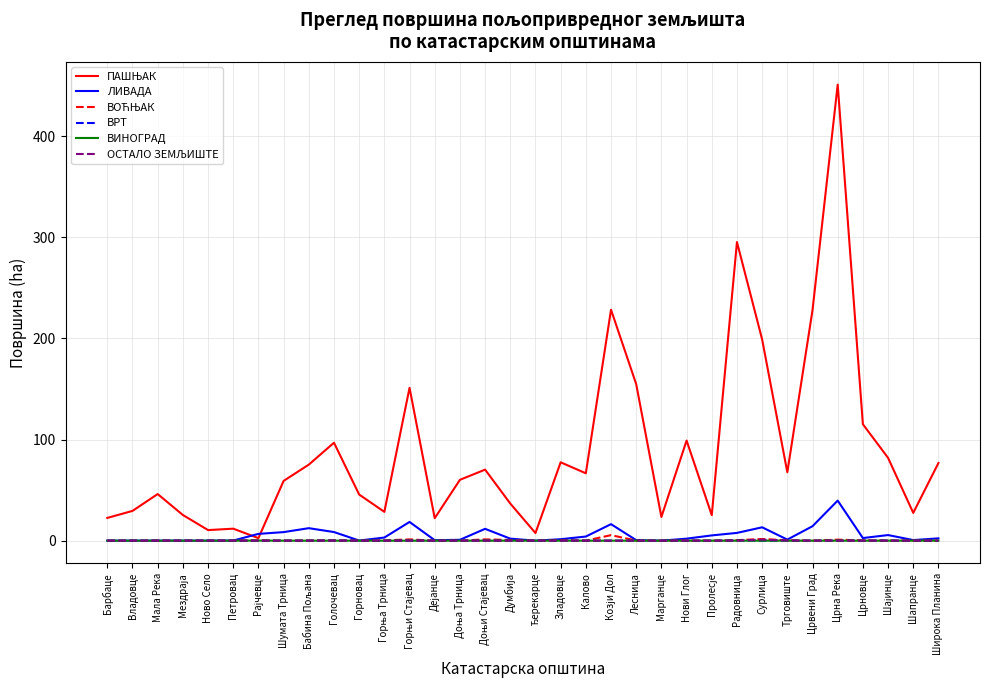

Is it true that ЛИВАДА equals 22.9 at Црна Река?

False